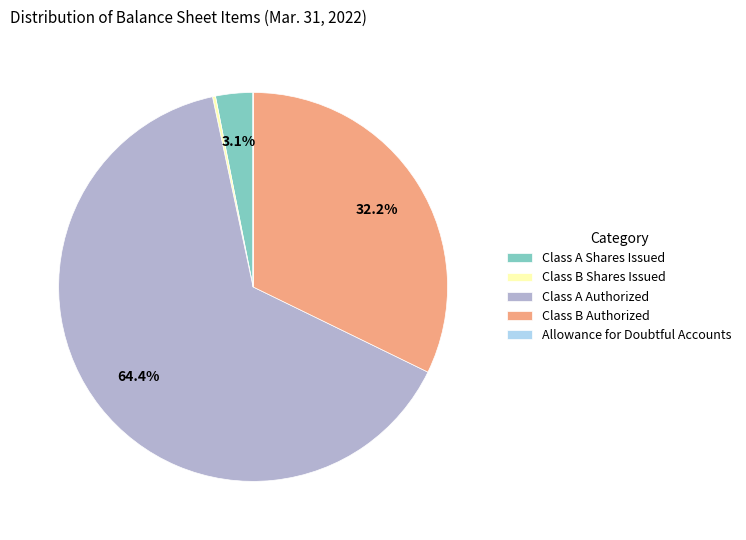

Which category has the biggest portion of the pie?

Class A Authorized